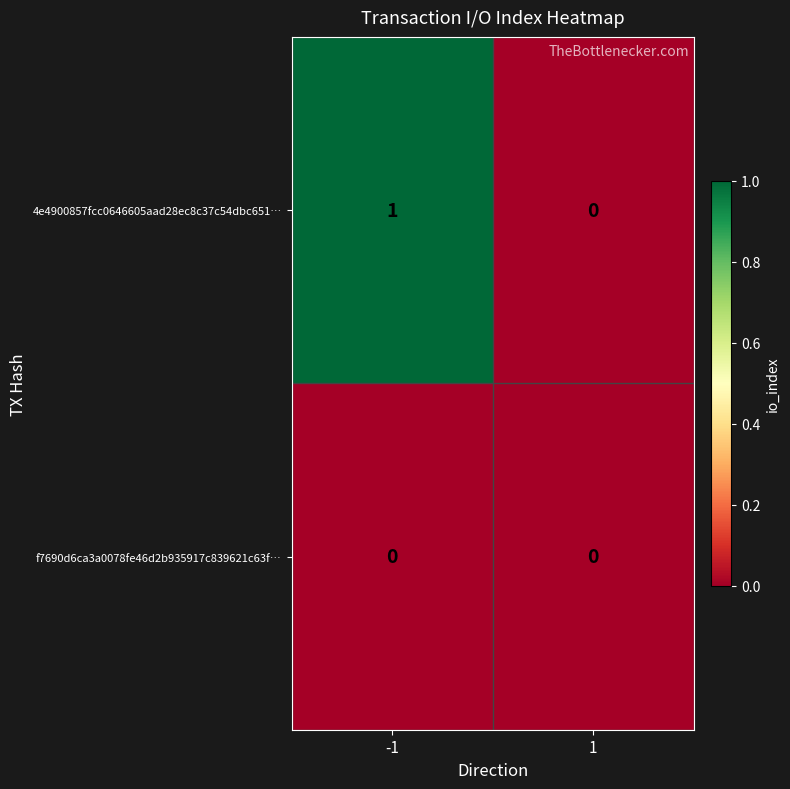

Which series has the widest spread of values?

4e4900857fcc0646605aad28ec8c37c54dbc651…